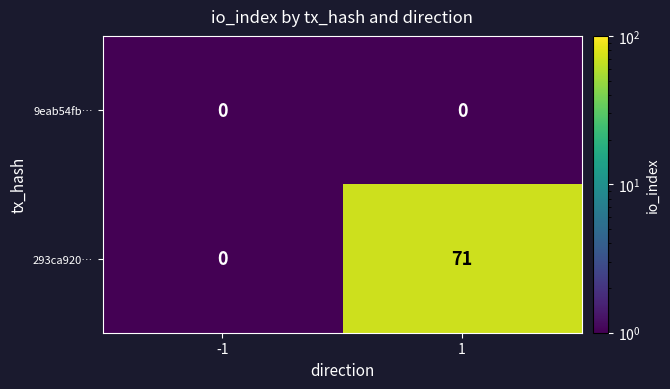

At which category is the sum across all series the highest?

1